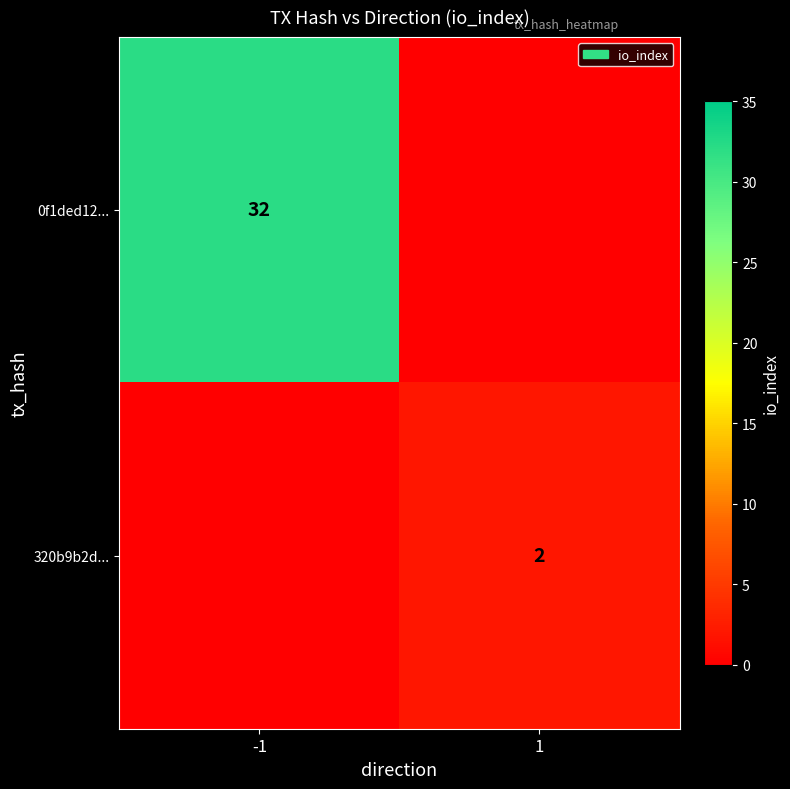

Is it true that 320b9b2d... equals 0 at 1?

False